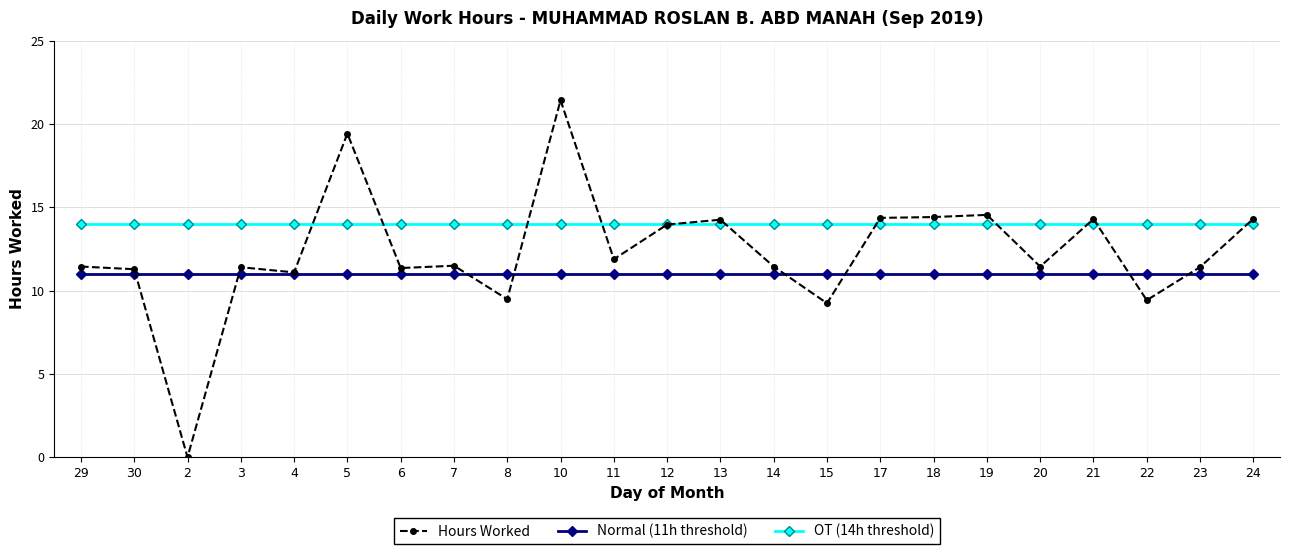

Is the value of OT (14h threshold) at 15 greater than the value of Hours Worked at 5?

No